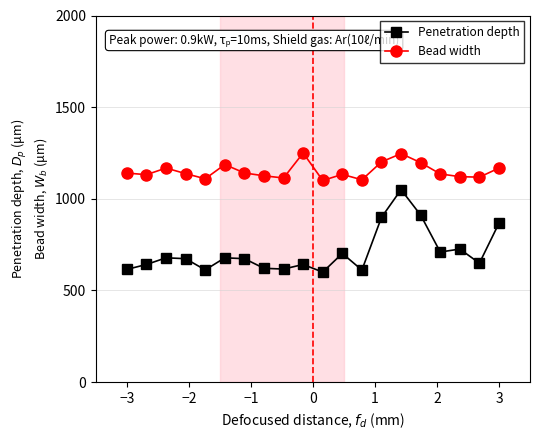

What is the difference between the maximum and minimum values in the Bead width series?

150.0